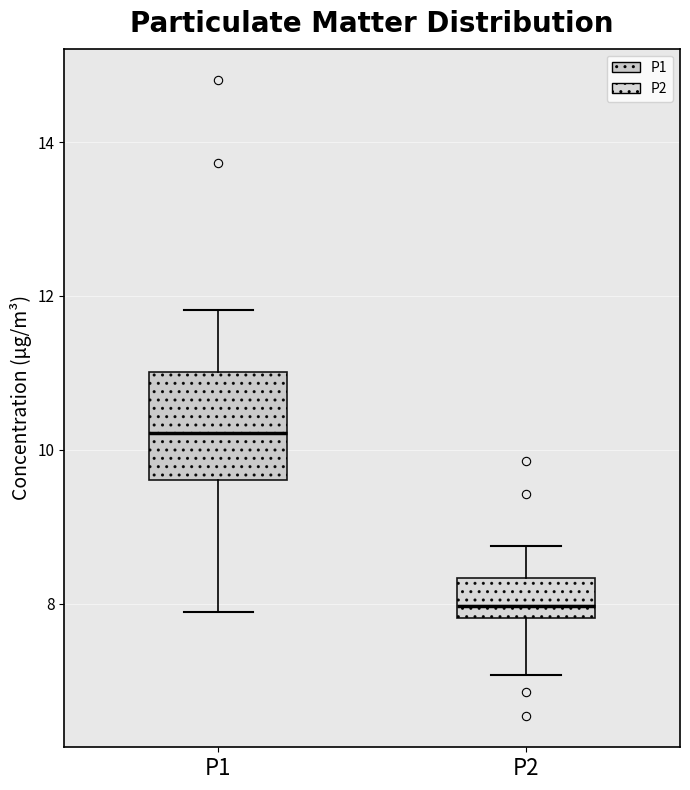

Reading left to right, transcribe this box plot: for each box, give where its median line is, the range the box spans, and where its two whiskers end, as read against the y-axis. The values are not printed on the chart, so give them approximately, as read against the axis.

P1: median 10.2, box 9.6 to 11.0, whiskers 8.0 to 11.8
P2: median 8.0, box 7.8 to 8.4, whiskers 7.0 to 8.8